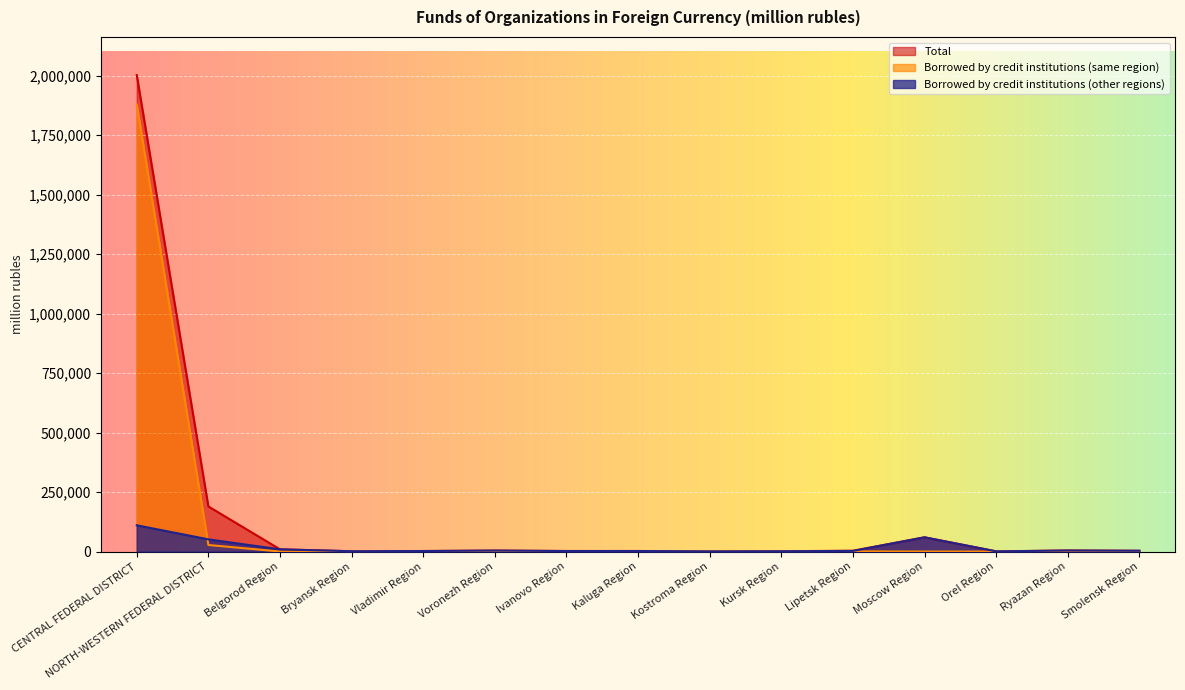

Is it true that Borrowed by credit institutions (same region) equals 303 at Kursk Region?

False